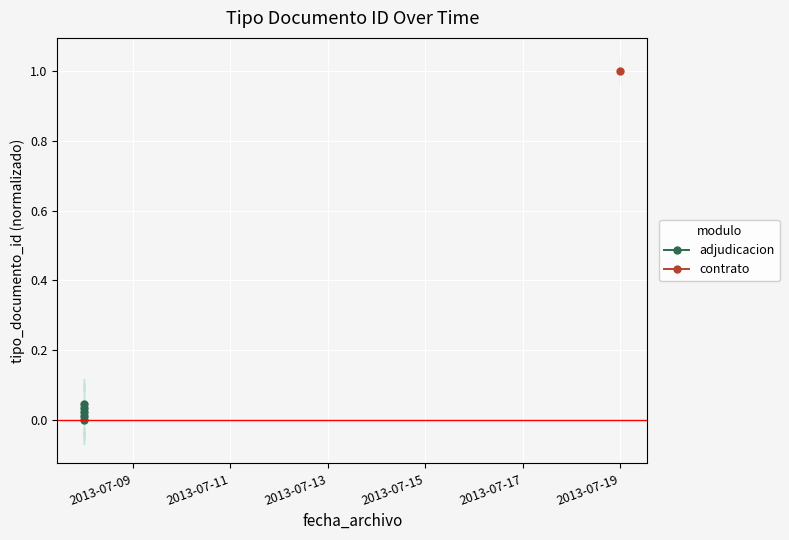

How many values exceed 0?

4